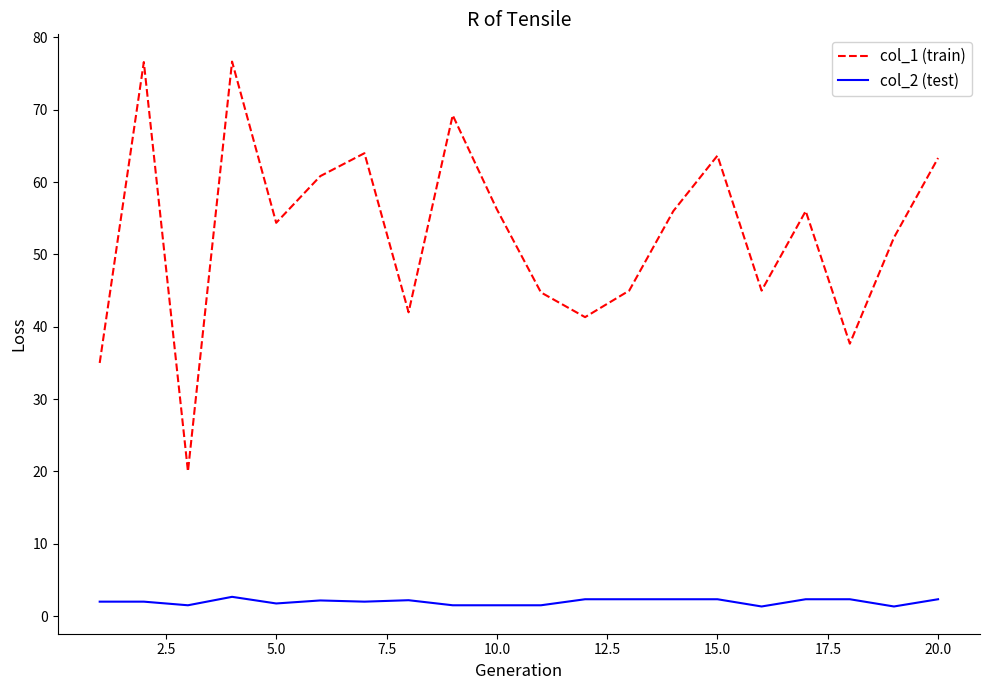

Which series has the widest spread of values?

col_1 (train)